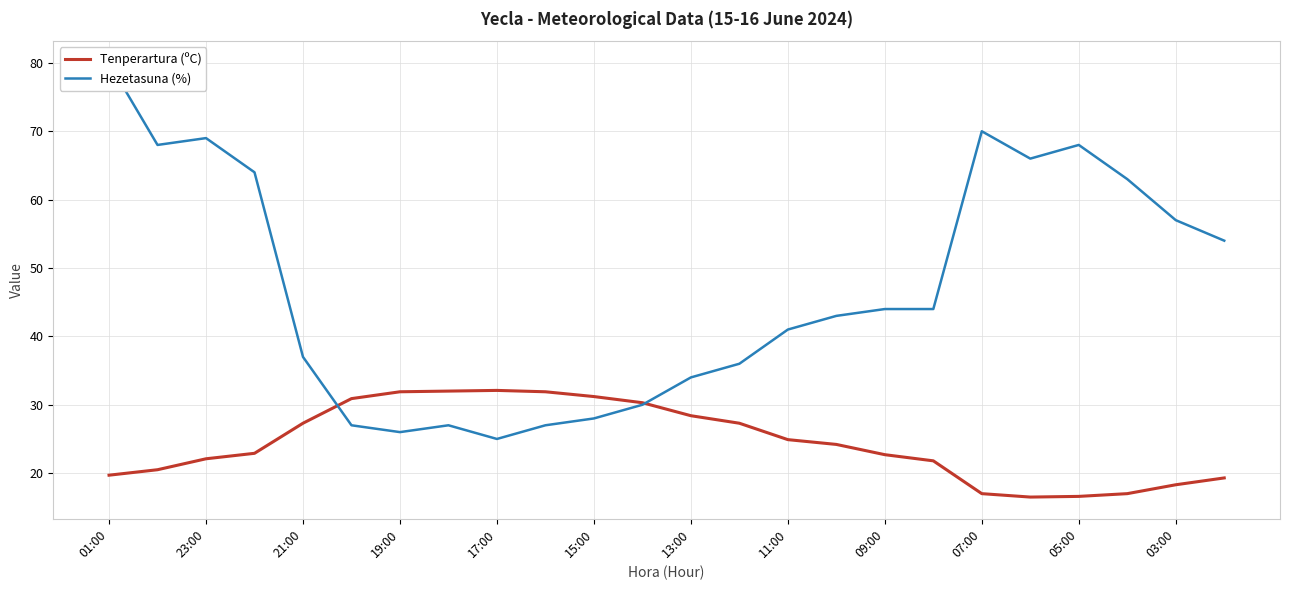

Is it true that Tenperartura (ºC) equals 32.1 at 17:00?

True